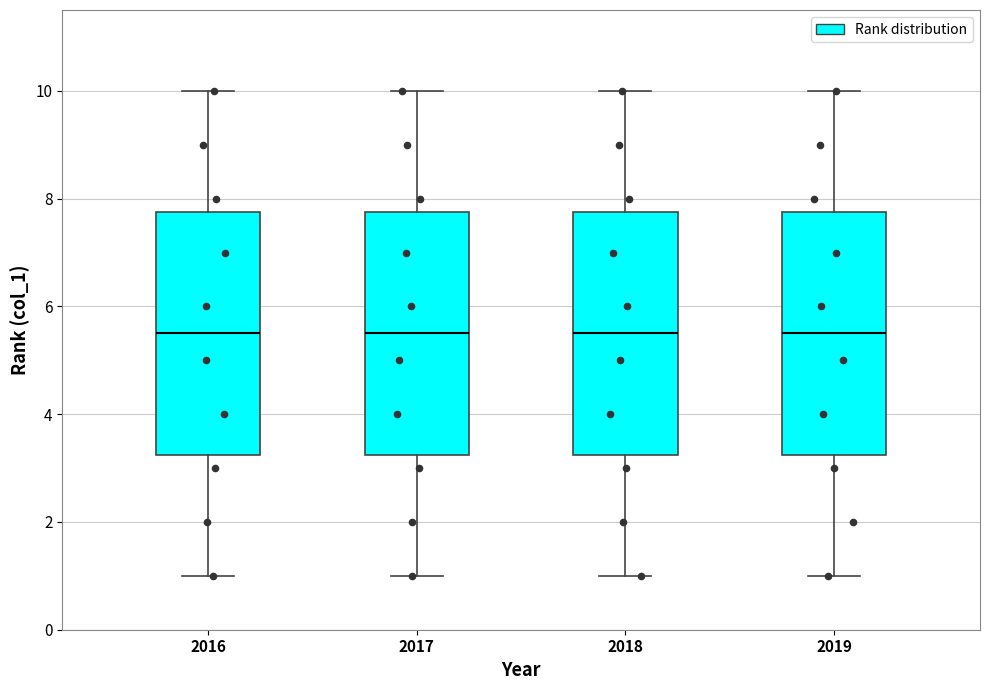

Reading left to right, read every box against the y-axis: the position of its median line, the range the box covers, and the ends of its whiskers. The values are not printed on the chart, so give them approximately, as read against the axis.

2016: median 5.6, box 3.2 to 7.8, whiskers 1.0 to 10.0
2017: median 5.6, box 3.2 to 7.8, whiskers 1.0 to 10.0
2018: median 5.6, box 3.2 to 7.8, whiskers 1.0 to 10.0
2019: median 5.6, box 3.2 to 7.8, whiskers 1.0 to 10.0